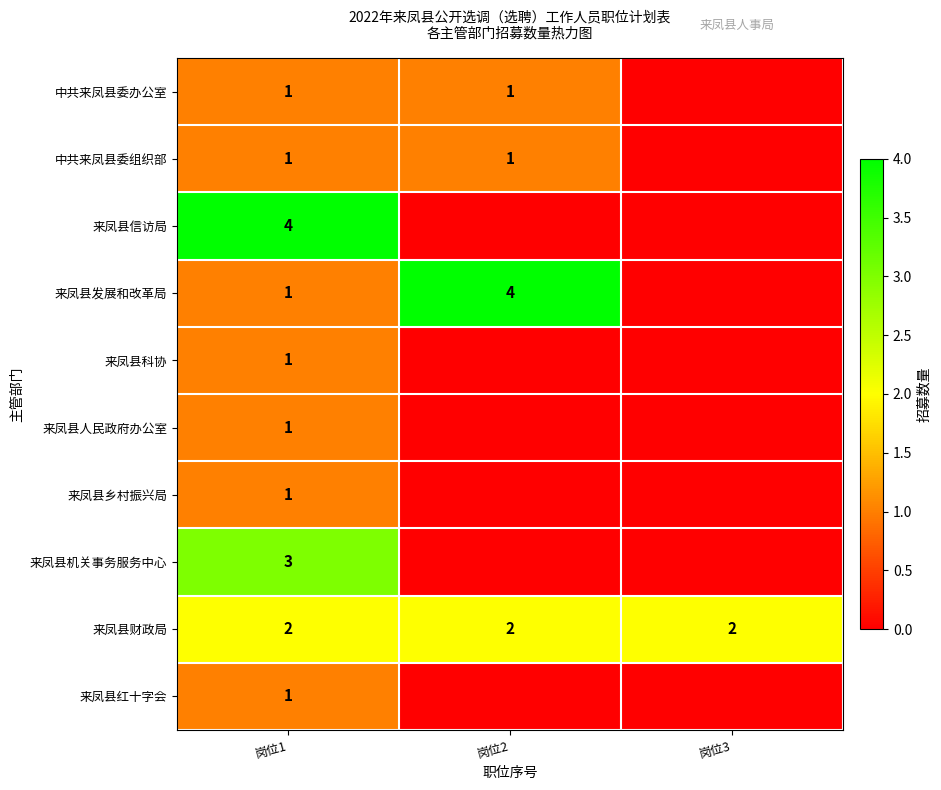

What is the total value across all series at 岗位1?

16